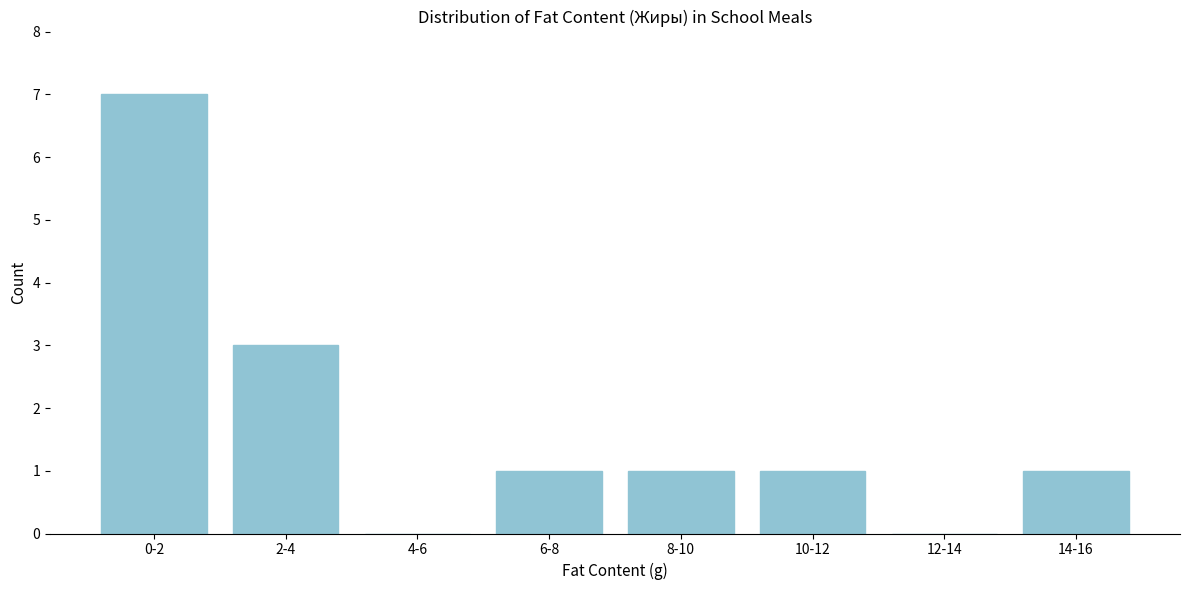

Reading right to left, extract all data points from this chart.

14-16=1	12-14=0	10-12=1	8-10=1	6-8=1	4-6=0	2-4=3	0-2=7